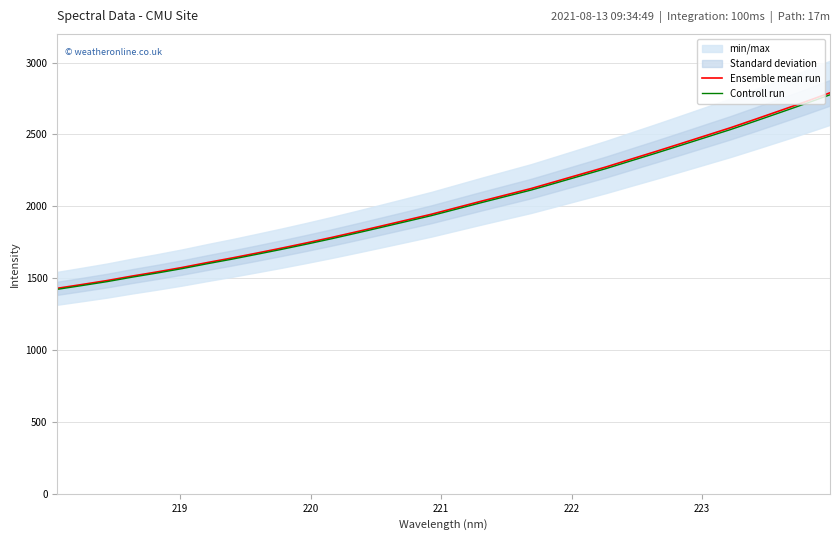

How many lines are shown in the chart?

2